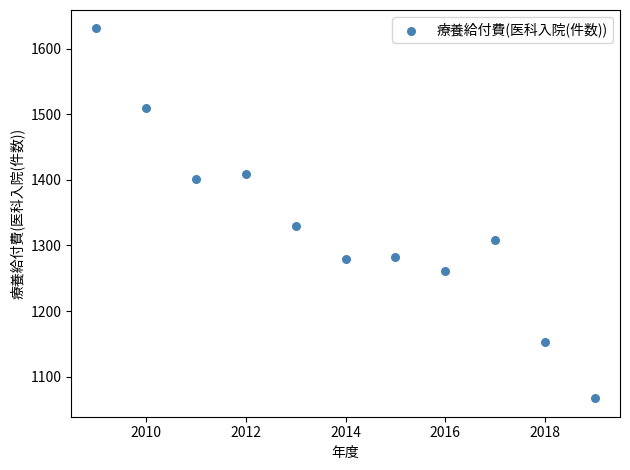

What Y value in the scatter plot is closest to 1349?

1329